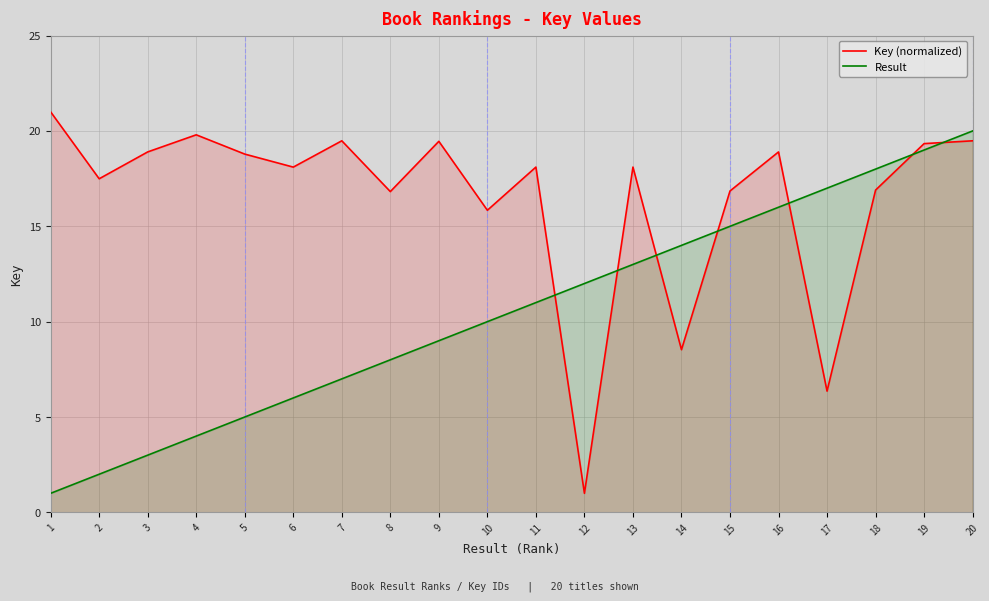

True or false: Result and Key (normalized) cross at least once.

True